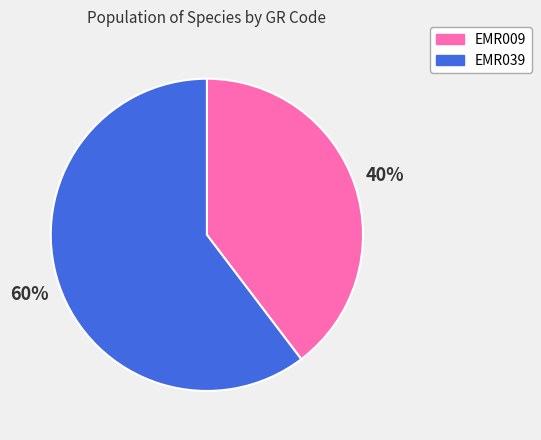

Which category has the smallest portion of the pie?

EMR009